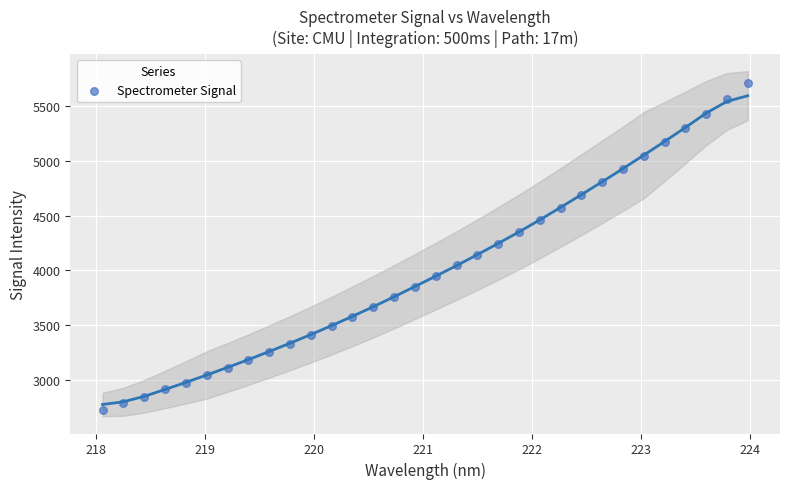

What is the range of X values (max minus min)?

5.9